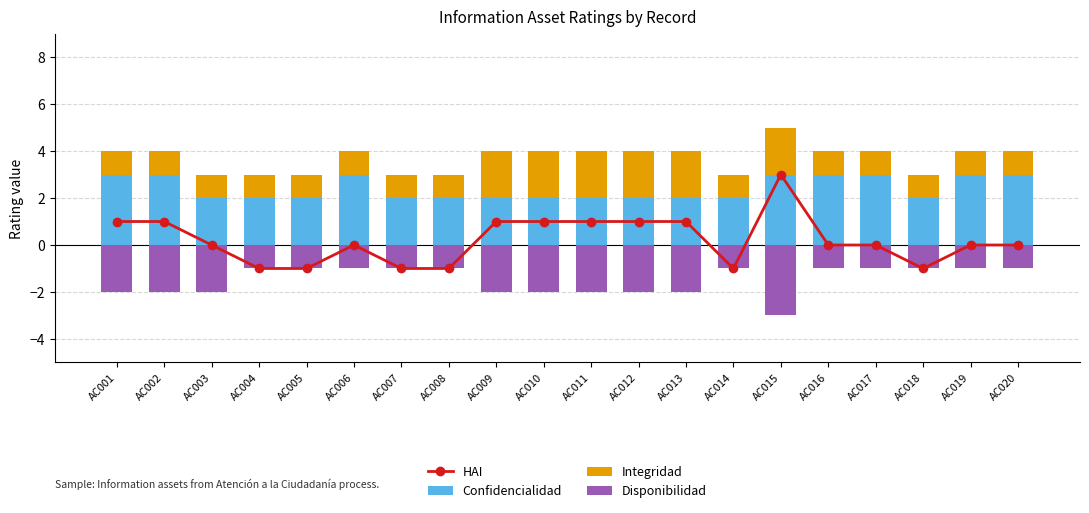

How many data points in Integridad are above 1?

6